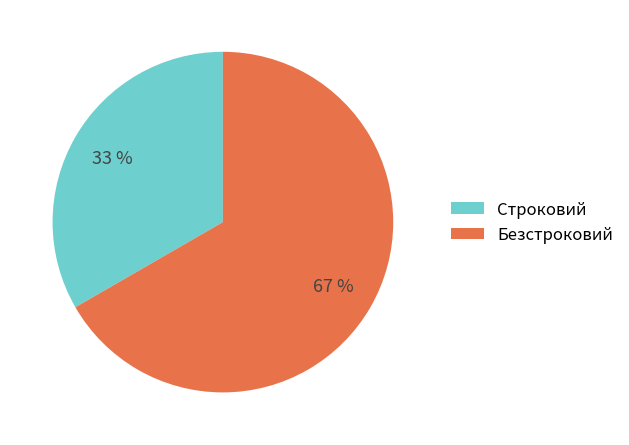

To the nearest percent, what percentage of the pie is Строковий?

33%